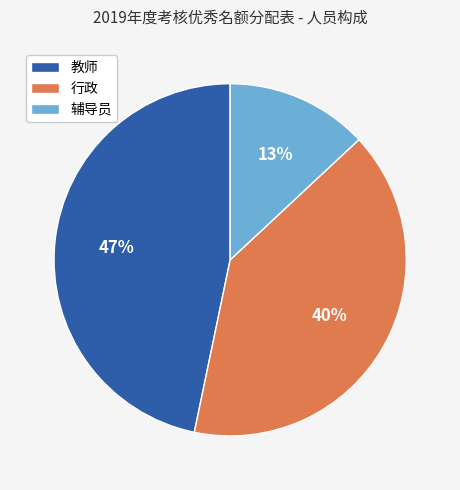

What percentage is the 行政 slice, to the nearest percent?

40%